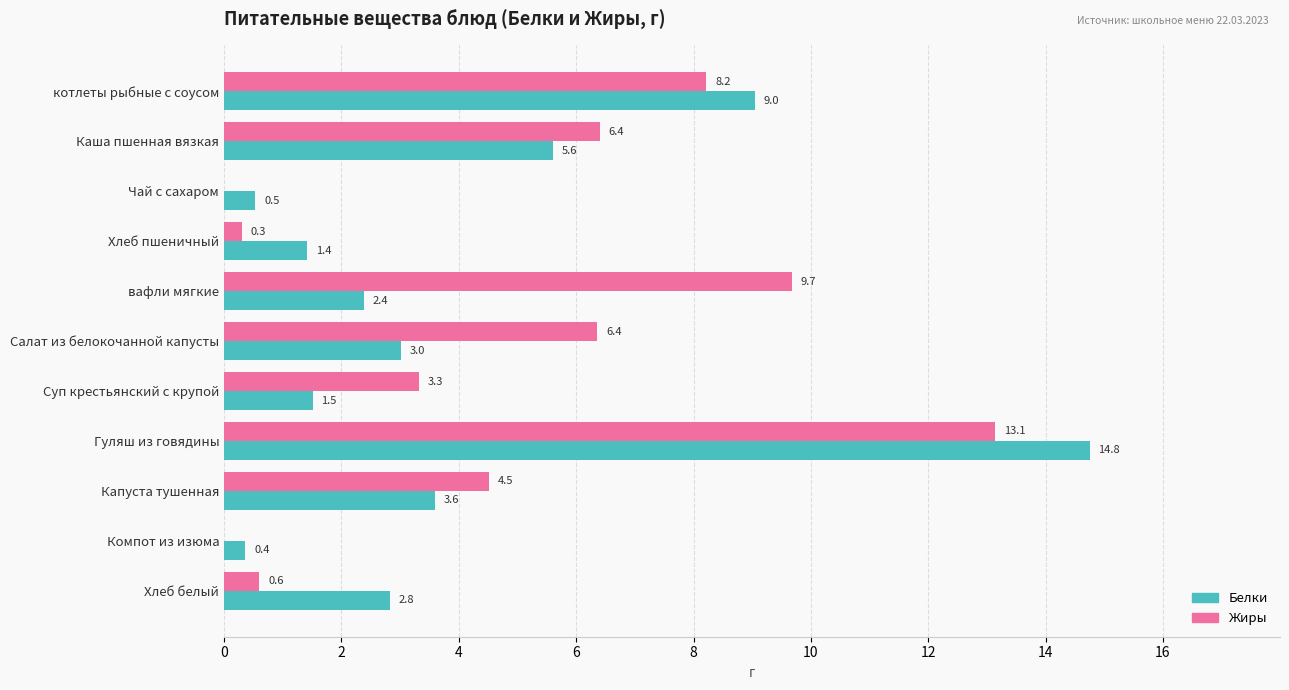

What are all the series names shown in the legend?

Белки, Жиры